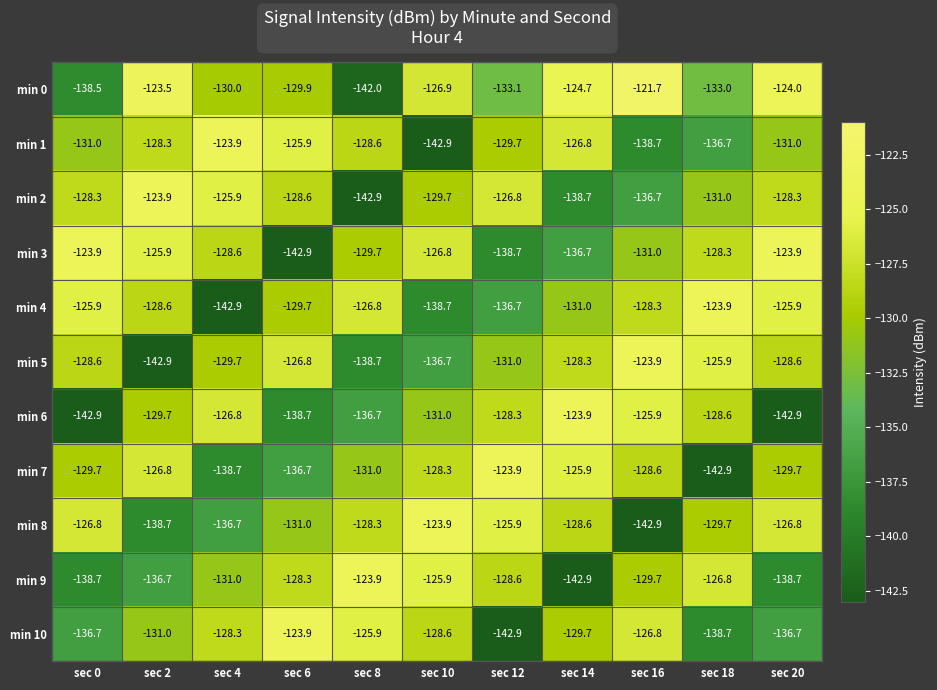

True or false: min 2 has a value of -207.0 at sec 2.

False